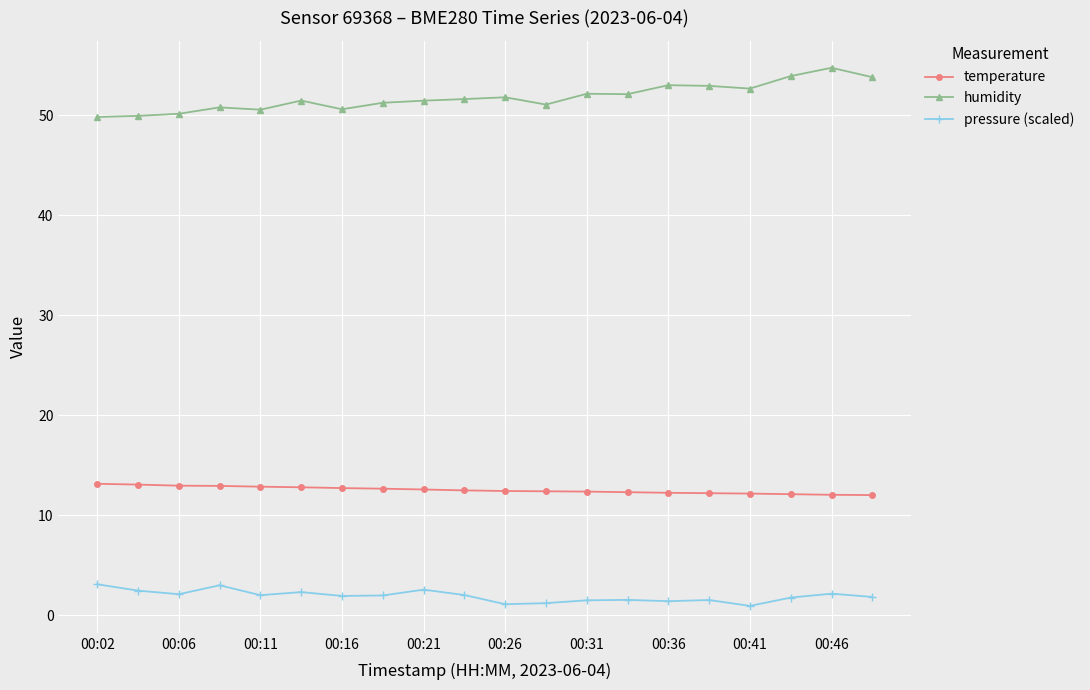

What is the maximum value shown in the chart?

54.7